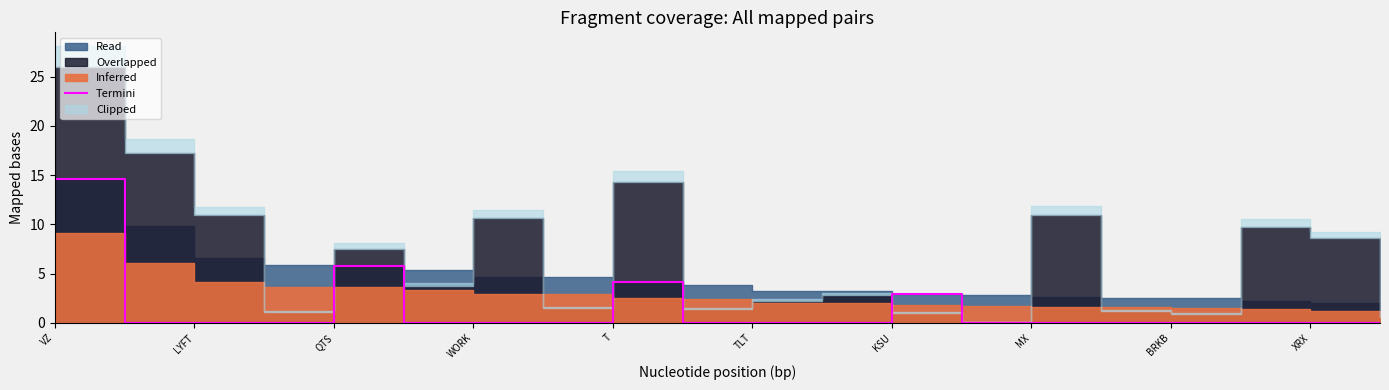

Reading right to left, extract all data points from this chart.

0.0	0.0	0.0	0.0	0.0	0.0	0.0	2.9	0.0	0.0	0.0	4.1	0.0	0.0	0.0	5.8	0.0	0.0	0.0	14.6